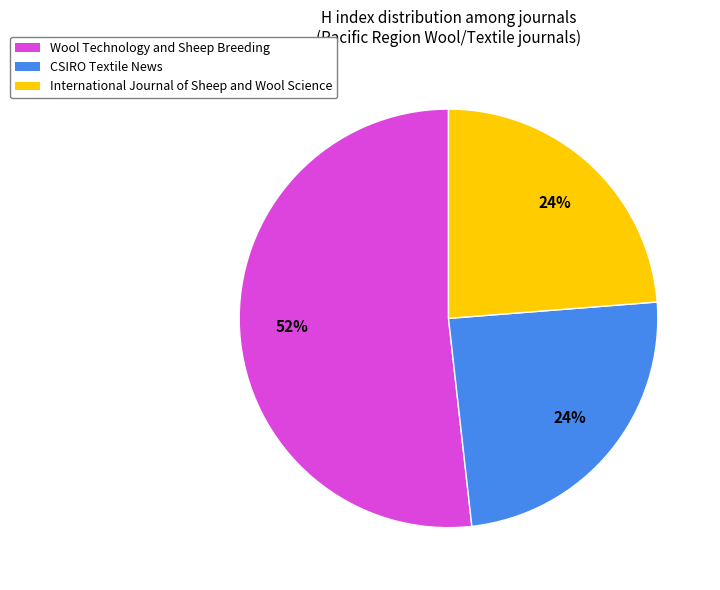

Is it true that International Journal of Sheep and Wool Science is 11% of the pie?

False